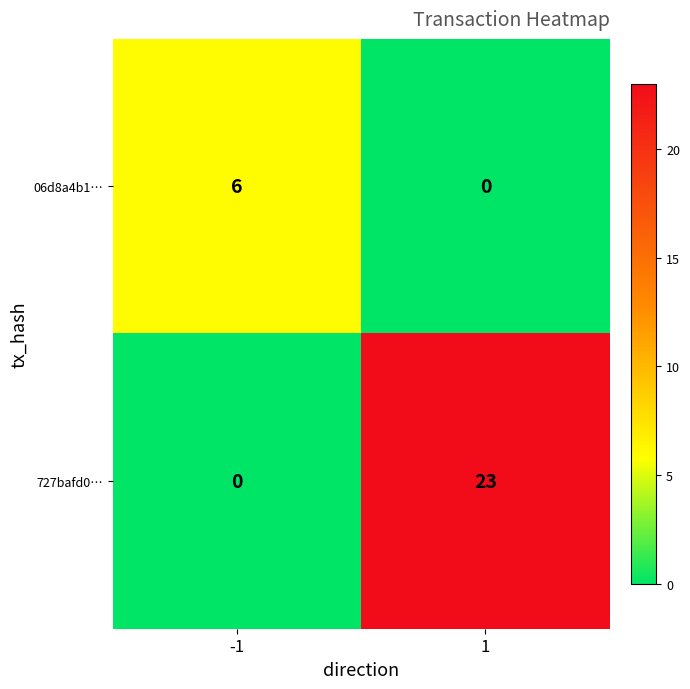

Is it true that 06d8a4b1… equals -3 at 1?

False